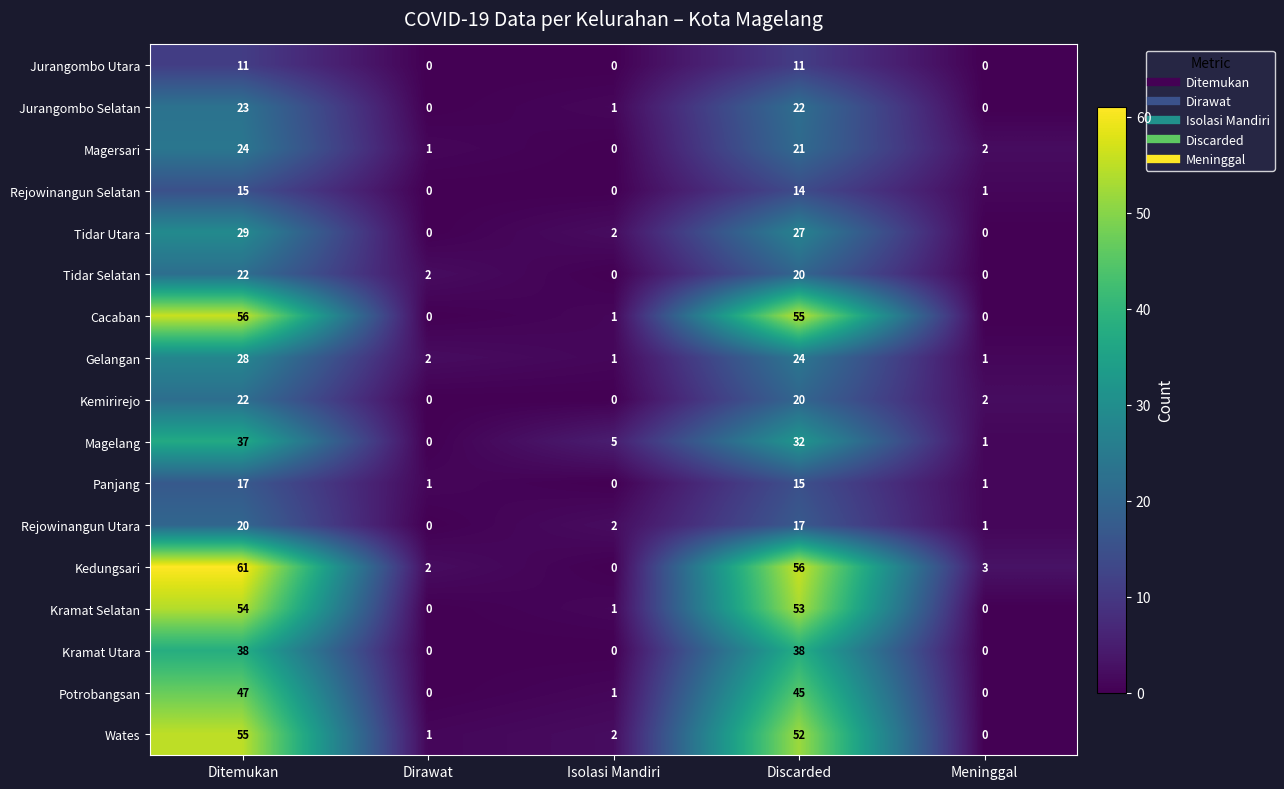

Between Discarded and Meninggal, which series saw the biggest shift?

Cacaban